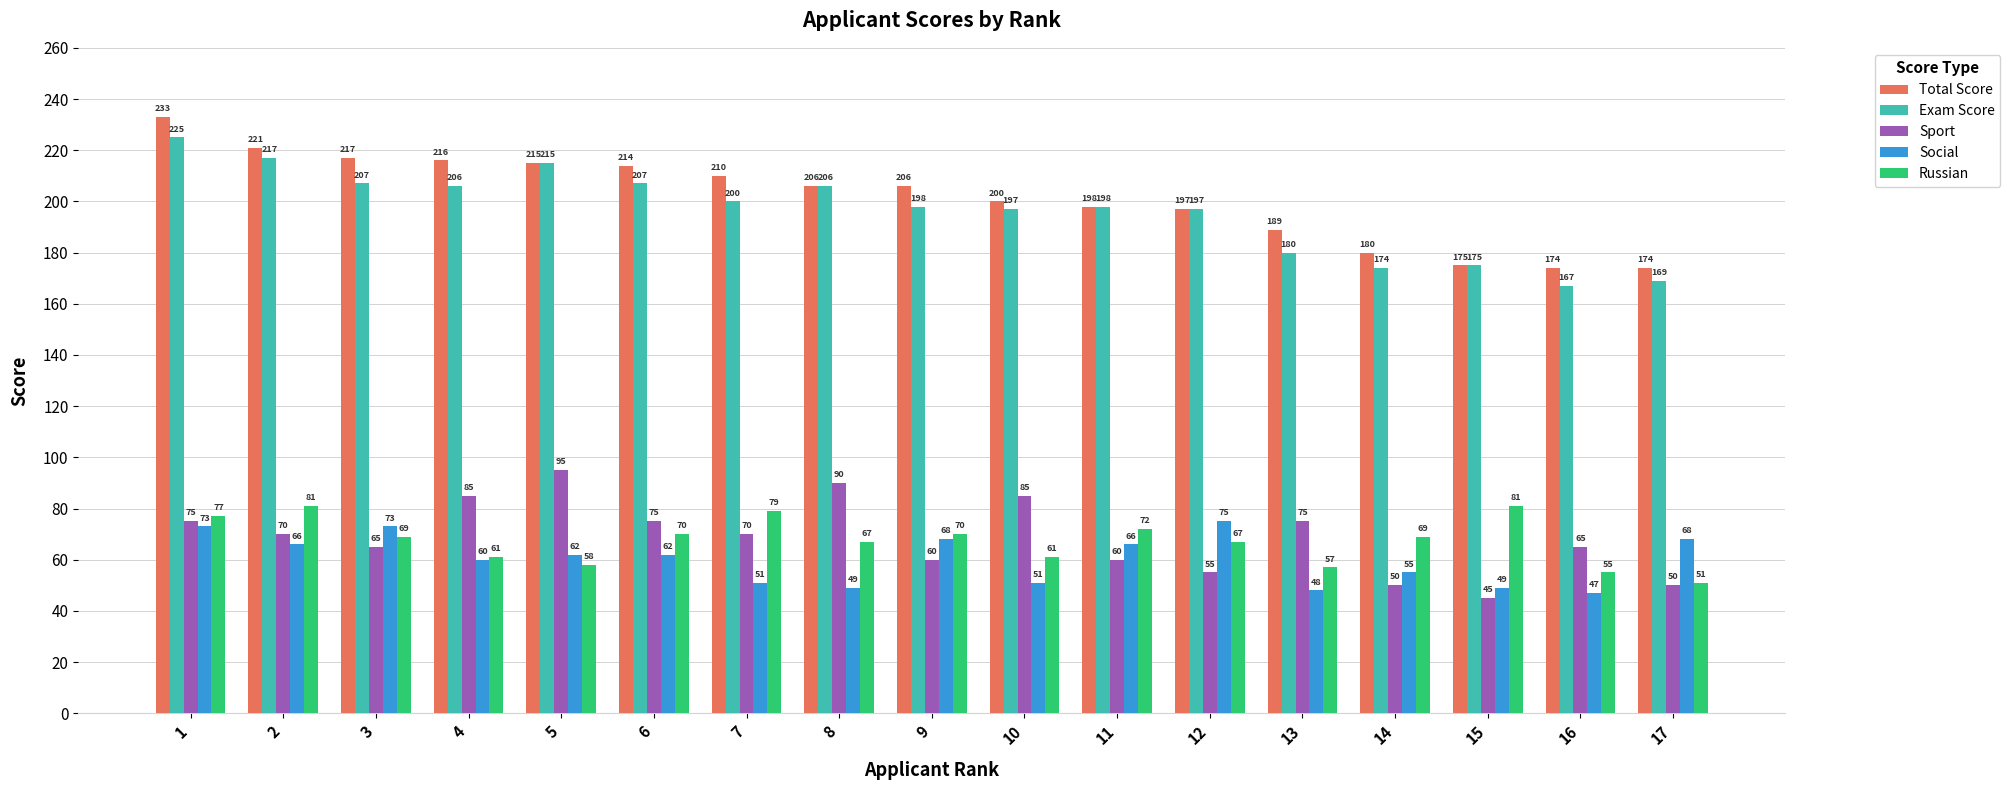

Rank the series by their maximum value, from highest to lowest.

Total Score, Exam Score, Sport, Russian, Social